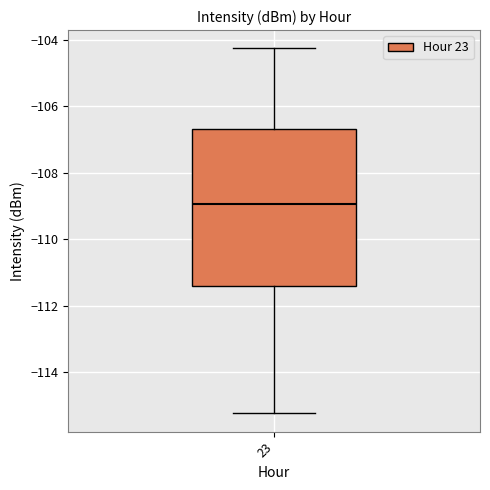

Where is the upper edge of the box at x = 23 on the y-axis? The values are not printed on the chart, so give them approximately, as read against the axis.

-106.6